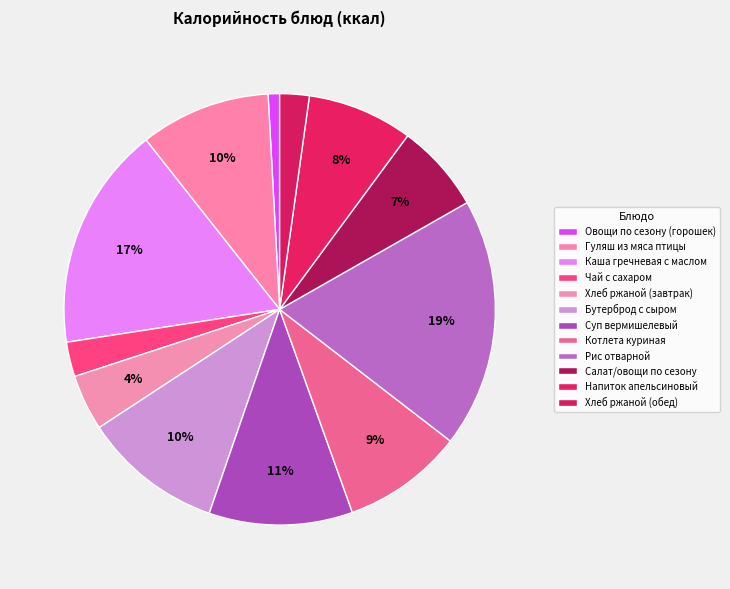

Approximately how many times larger is the value at Овощи по сезону (горошек) compared to Хлеб ржаной (завтрак)?

0.2